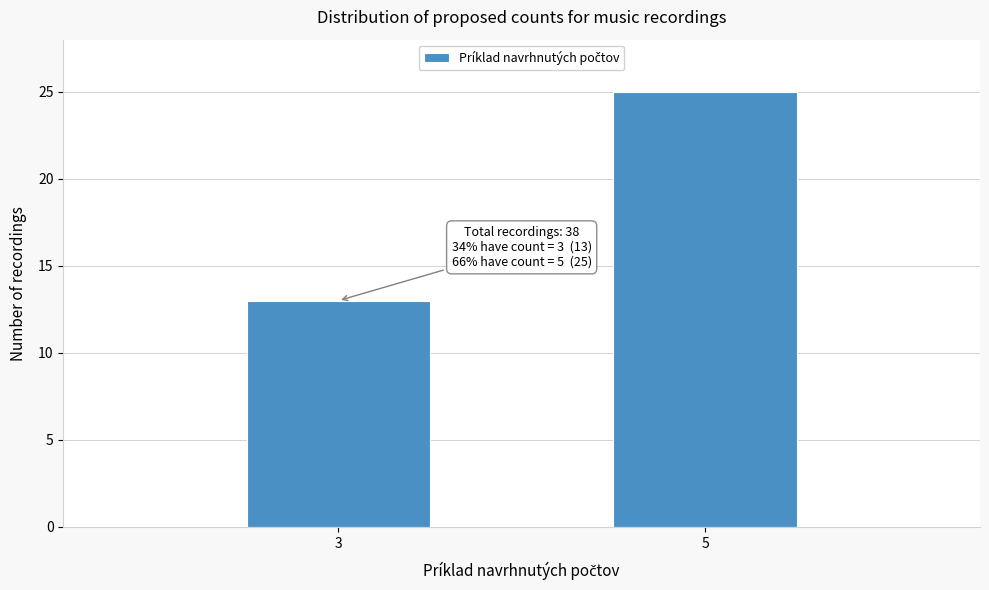

Reading left to right, transcribe all the data shown in this chart.

3=13	5=25